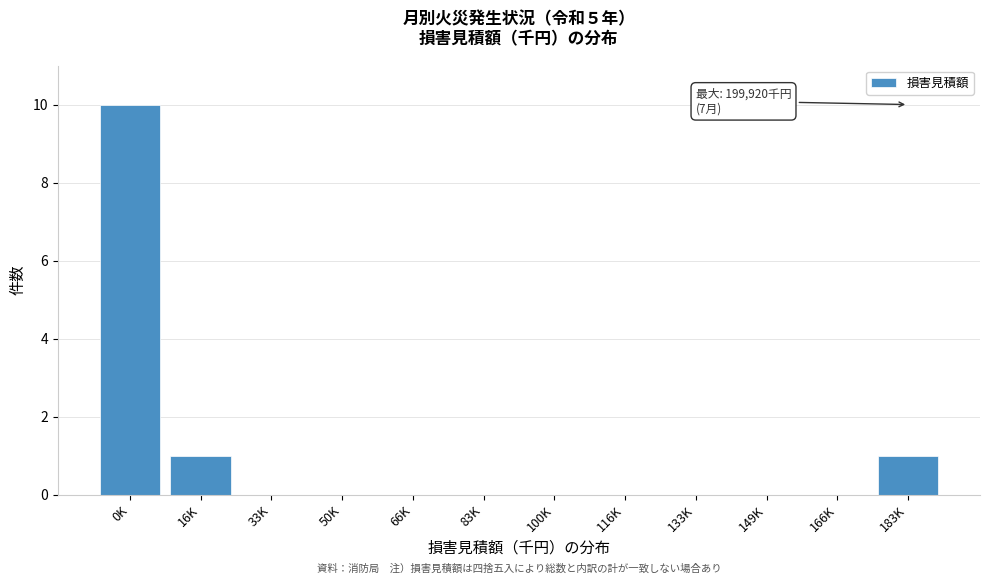

Reading left to right, extract all data points from this chart.

0K=10	16K=1	33K=0	50K=0	66K=0	83K=0	100K=0	116K=0	133K=0	149K=0	166K=0	183K=1